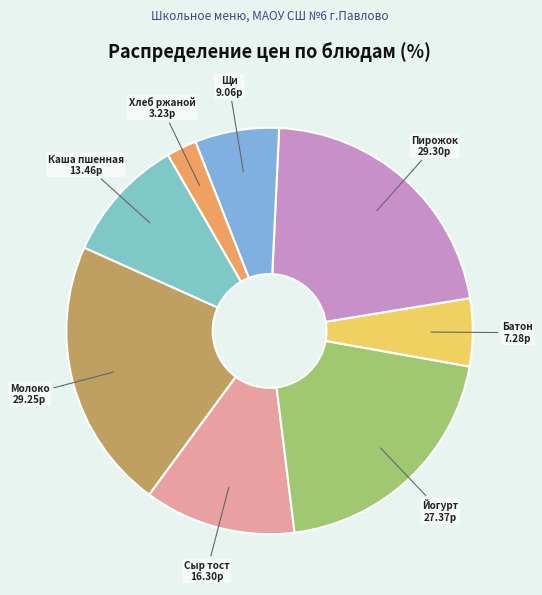

Which slice is the smallest?

Хлеб ржаной